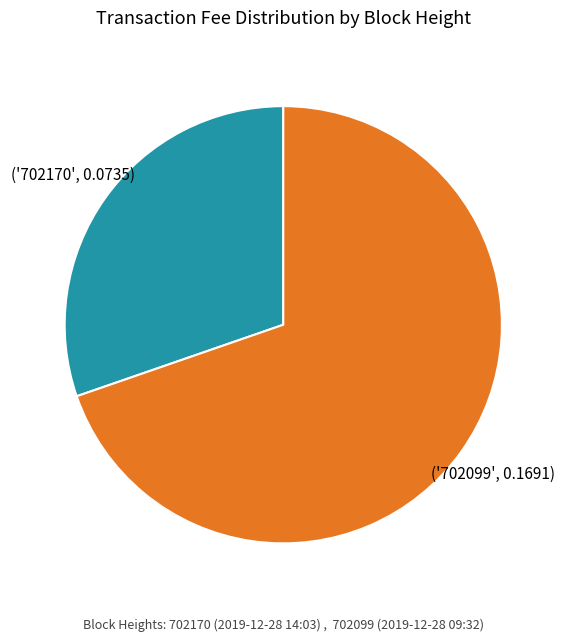

Is there a majority slice in this chart?

Yes